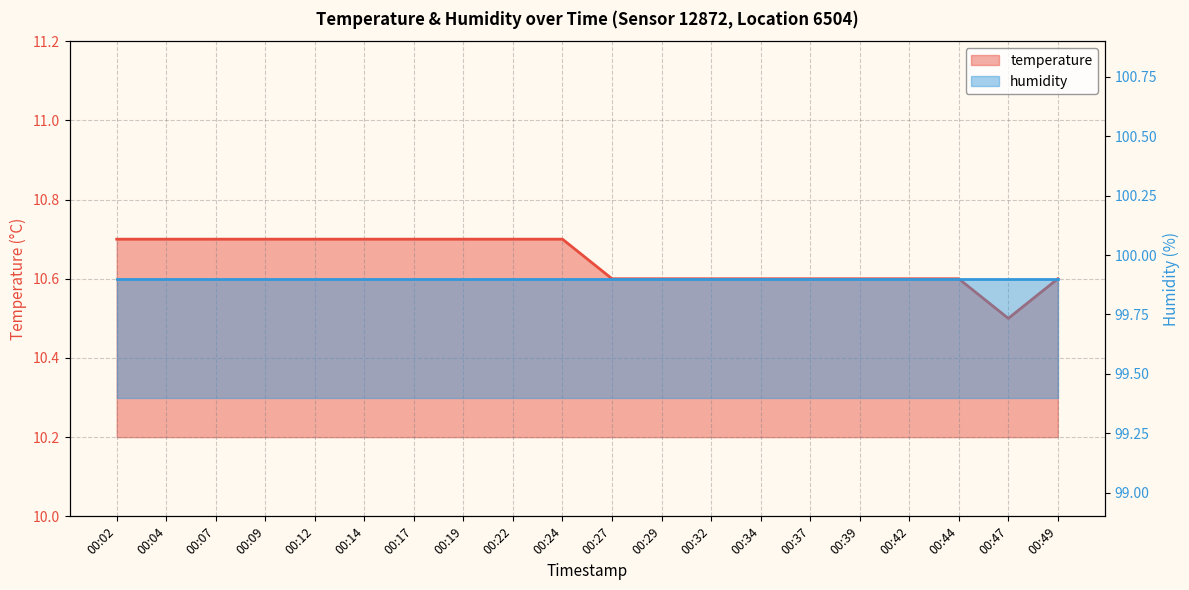

Rank the categories by value from highest to lowest.

00:02, 00:04, 00:07, 00:09, 00:12, 00:14, 00:17, 00:19, 00:22, 00:24, 00:27, 00:29, 00:32, 00:34, 00:37, 00:39, 00:42, 00:44, 00:49, 00:47